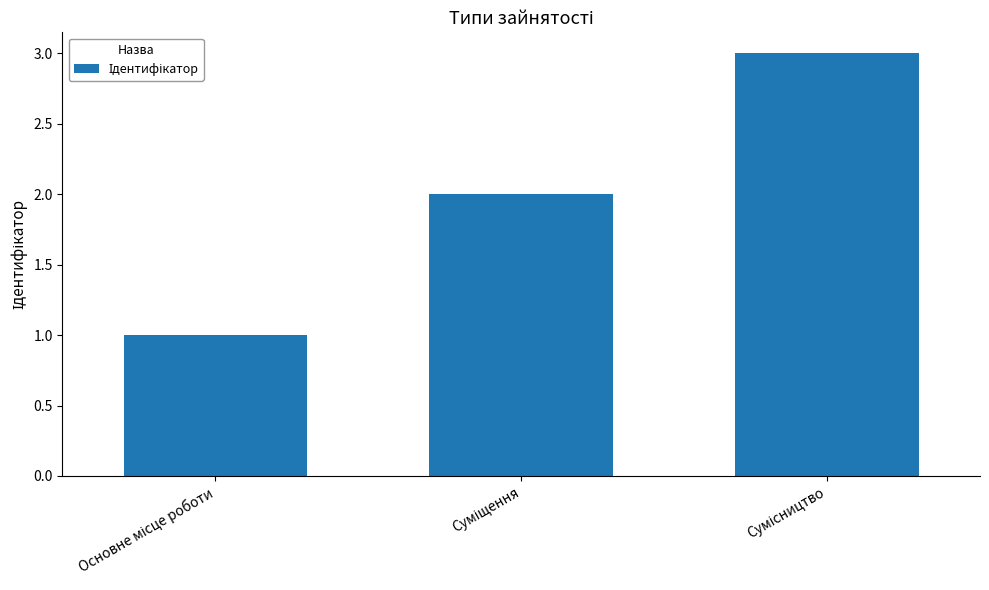

What is the average value?

2